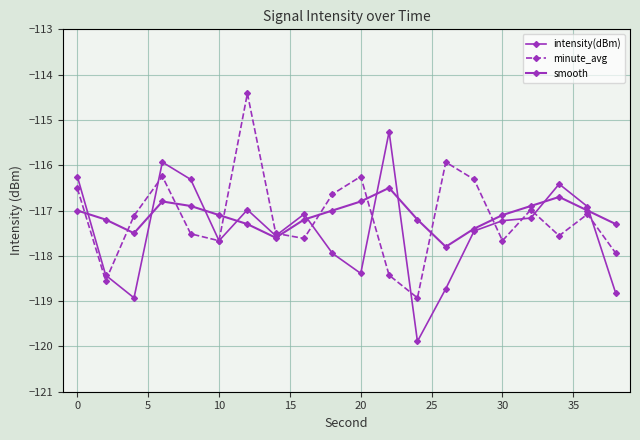

How many series are shown in this chart?

3